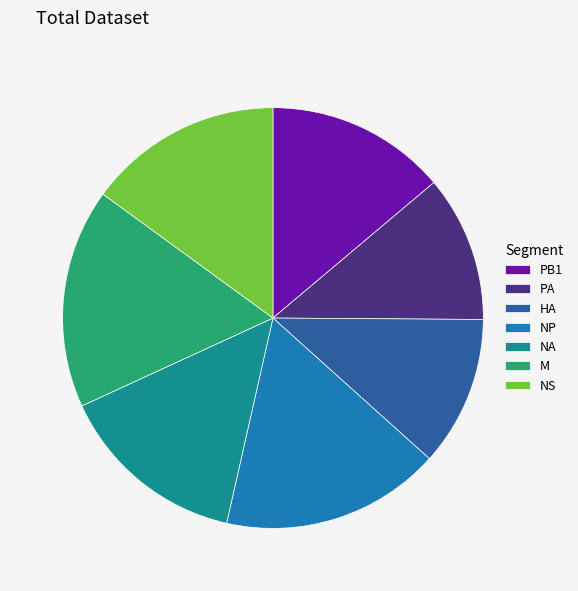

Does HA account for over 50% of the chart?

No